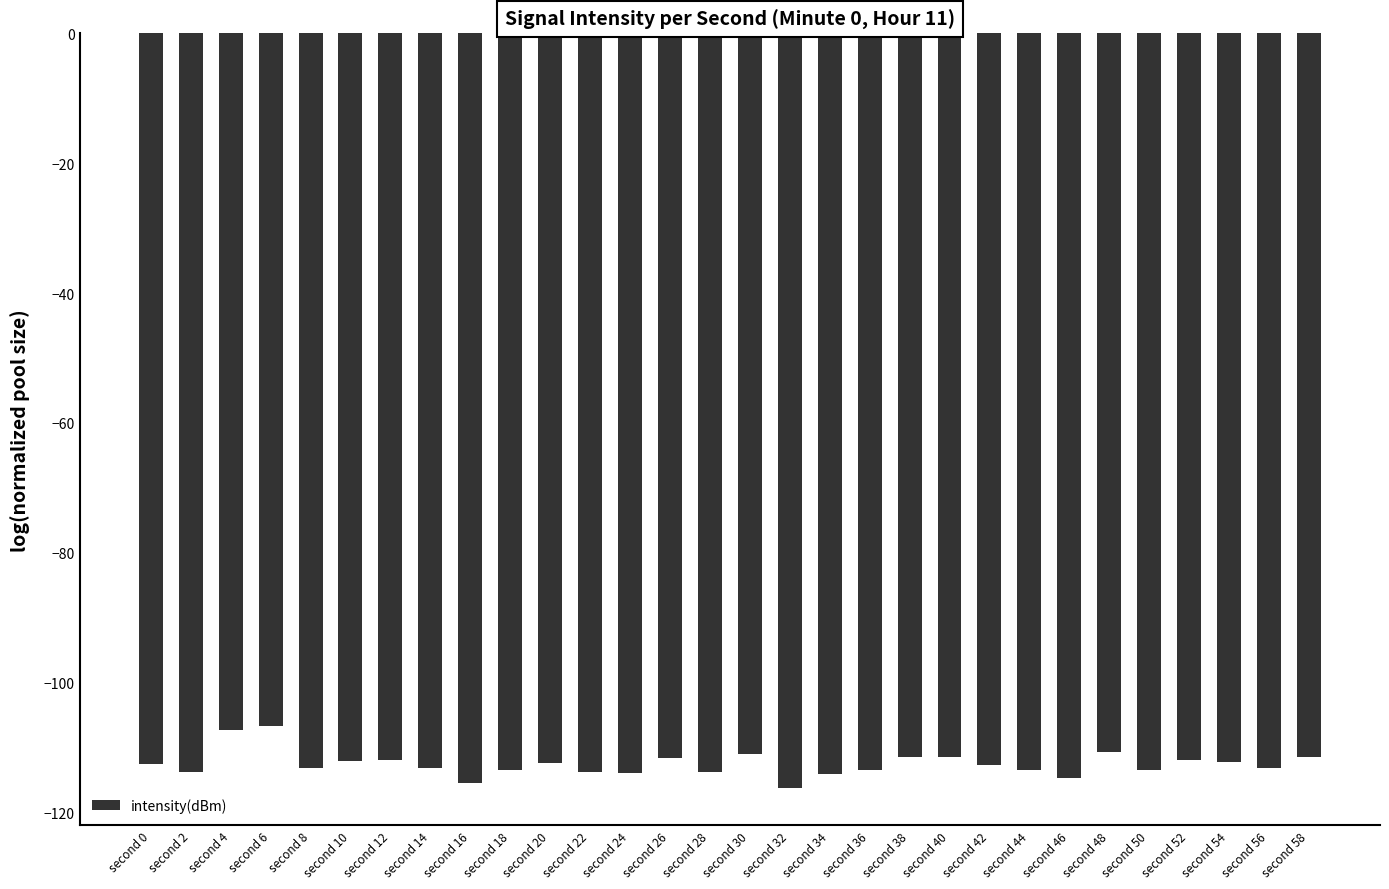

The chart shows a value of -153.0 at second 48. True or false?

False